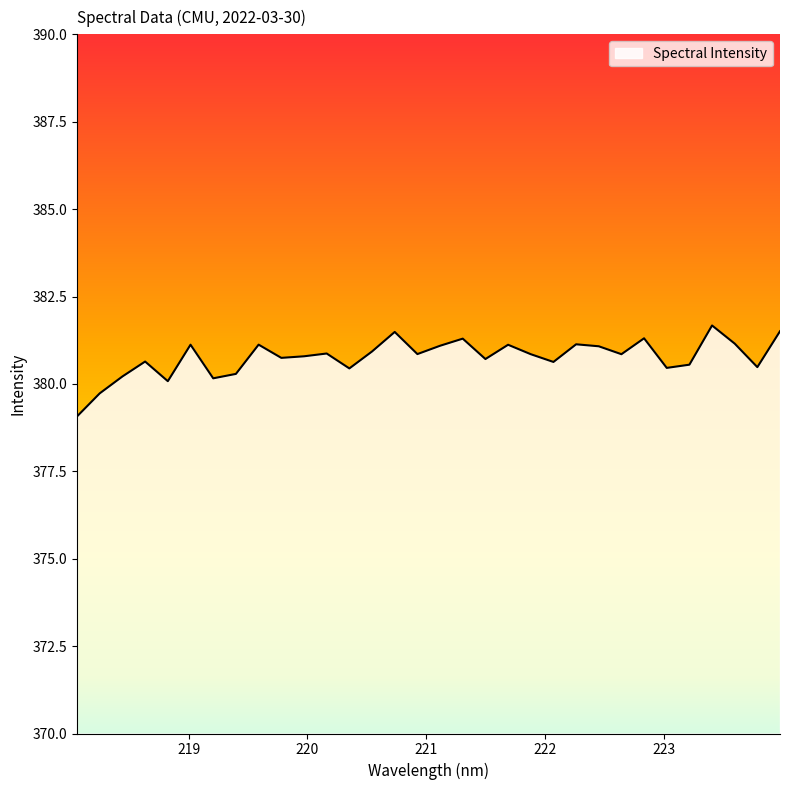

What is the smallest value displayed?

379.1